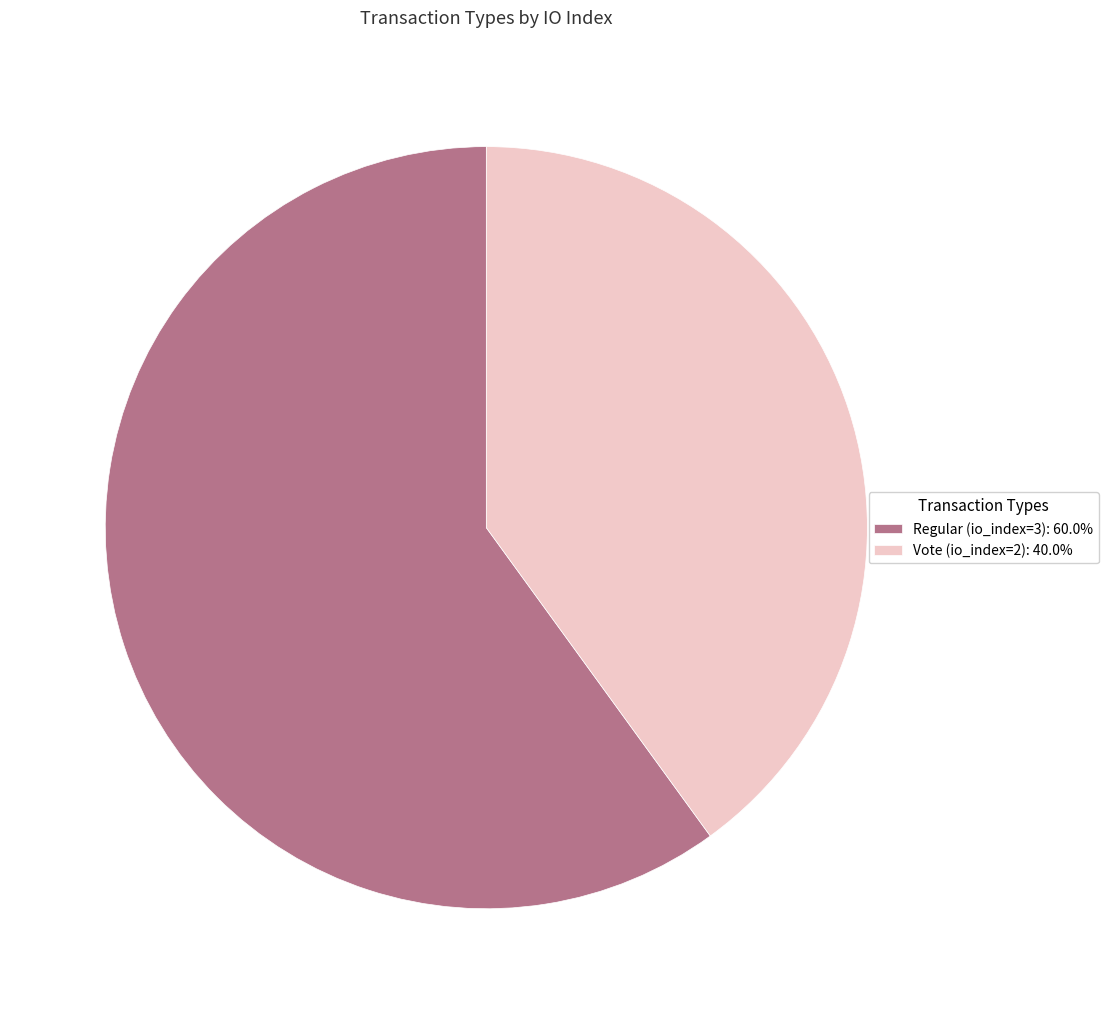

Is it true that Regular (io_index=3) is 60% of the pie?

True